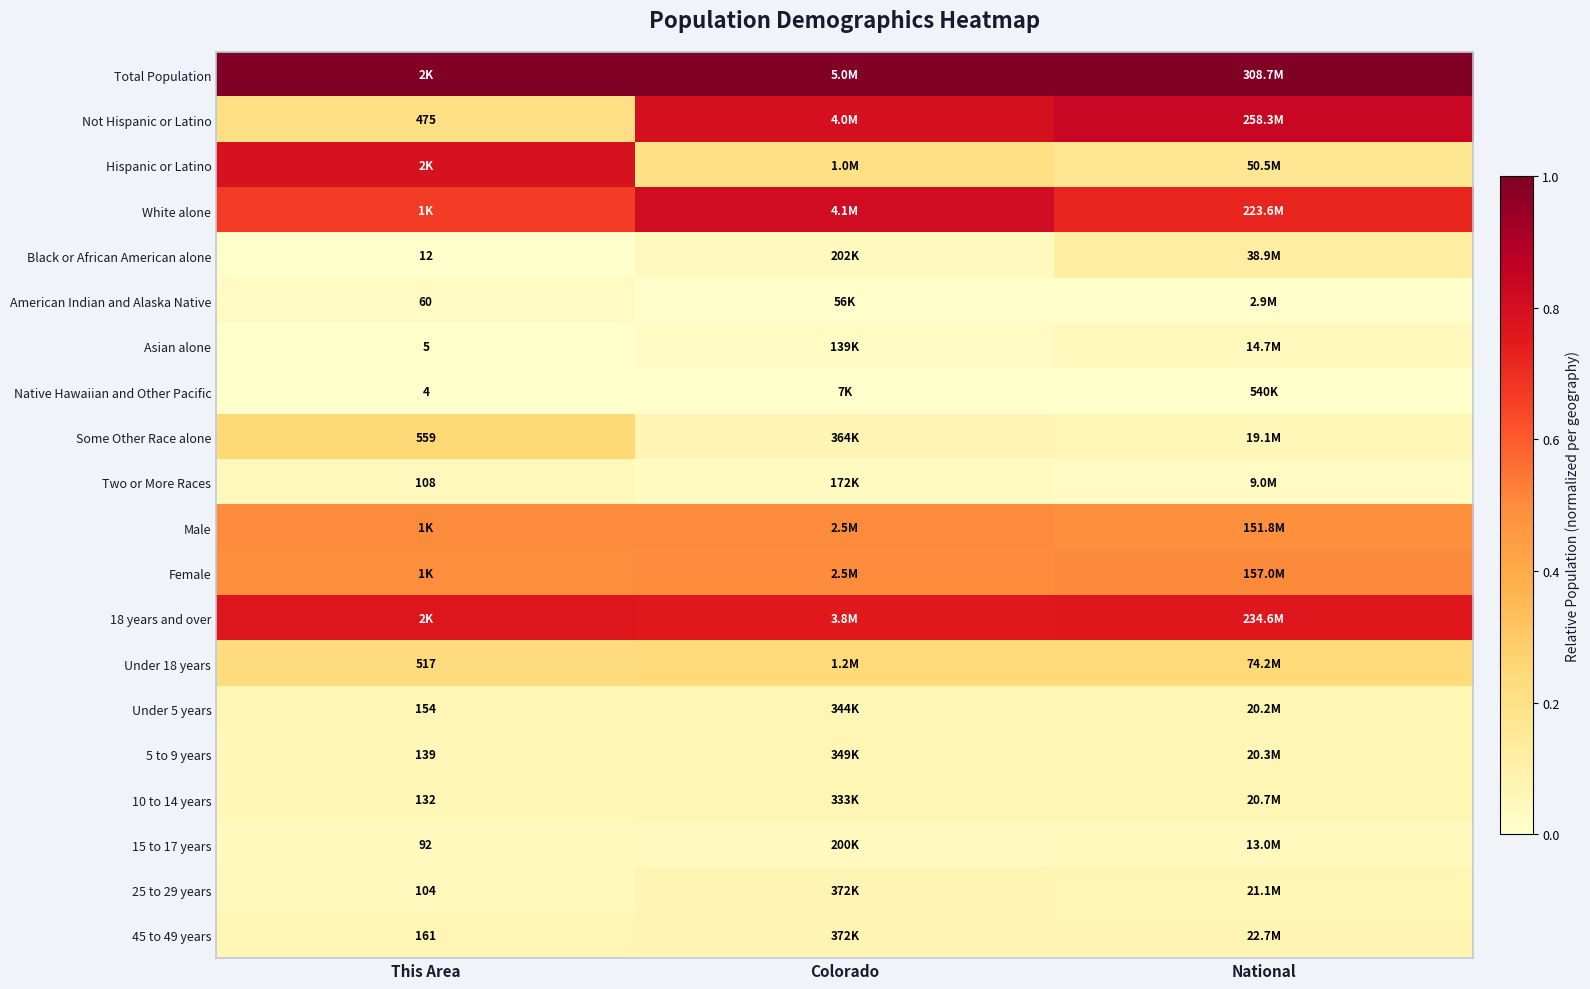

What is the approximate value of Female at National?

0.5